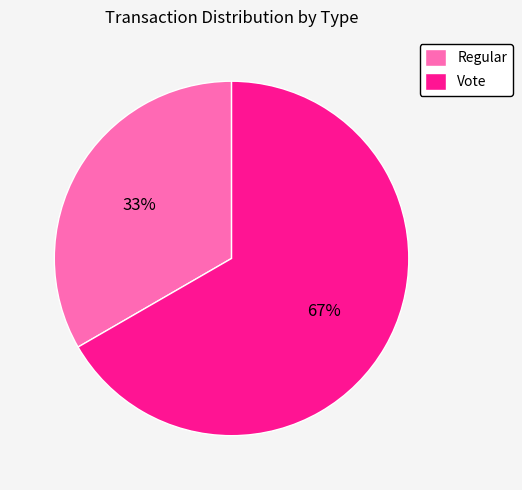

Count the number of slices in the pie.

2